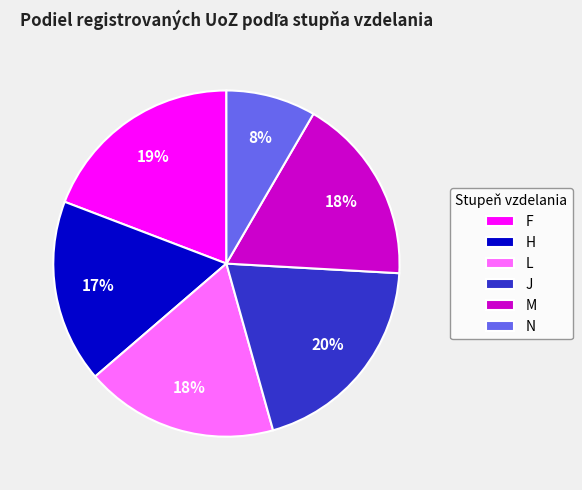

To the nearest percent, what percentage of the pie is M?

18%